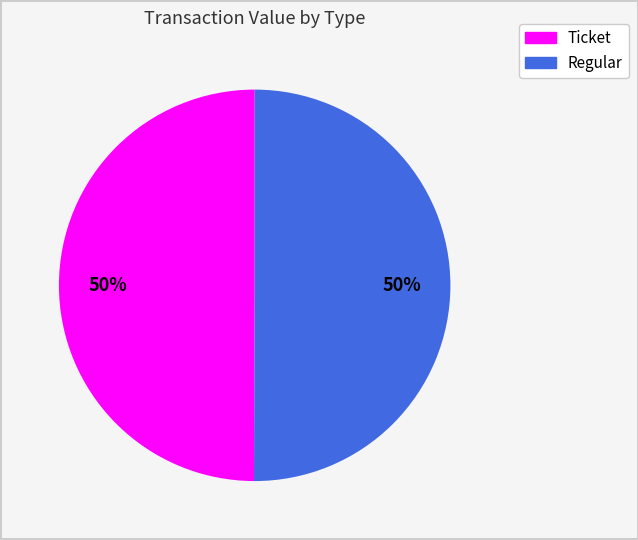

Approximately how many times larger is the value at Regular compared to Ticket?

1.0